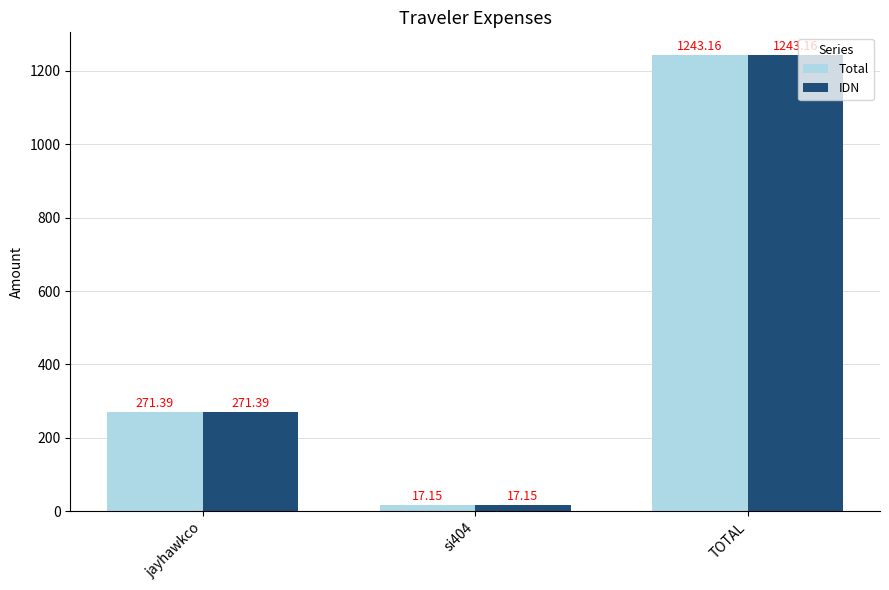

What is the difference between the second highest and minimum values in the IDN series?

254.2